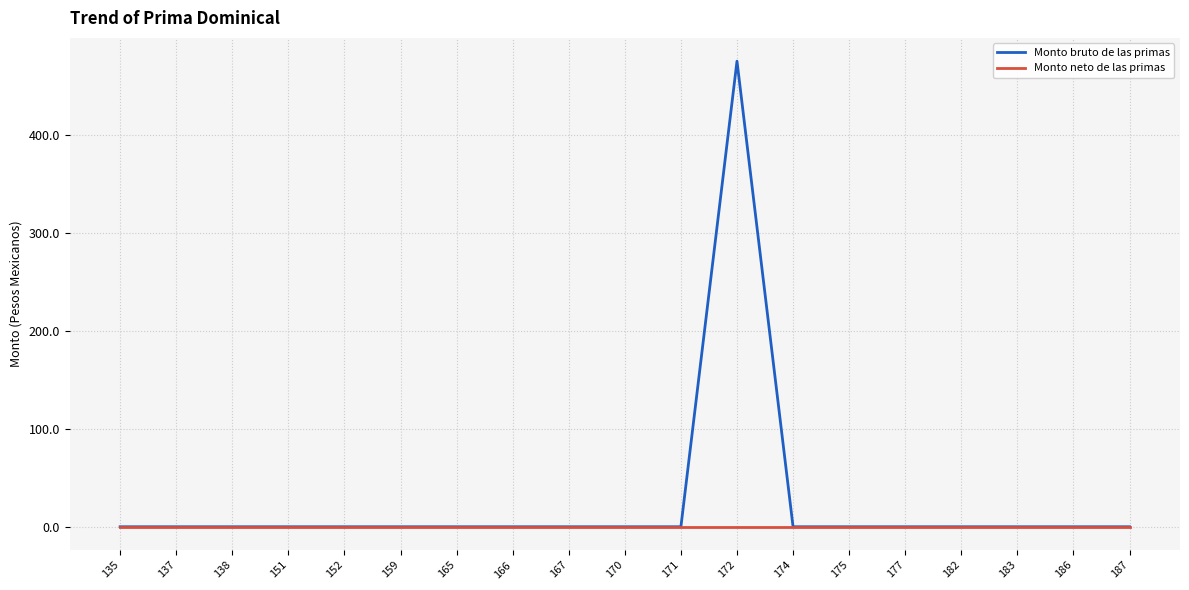

Which series has the largest range (max minus min)?

Monto bruto de las primas